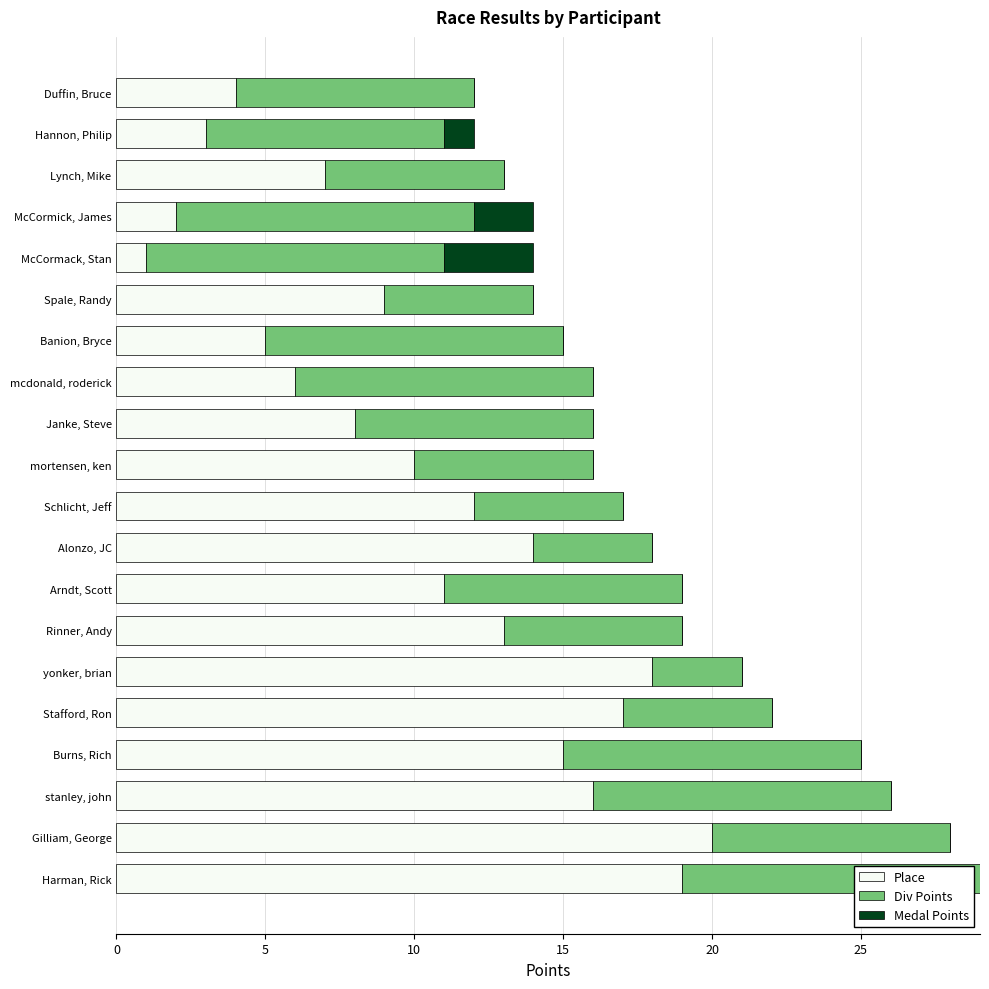

Which category has the highest value in the Place series?

Gilliam, George